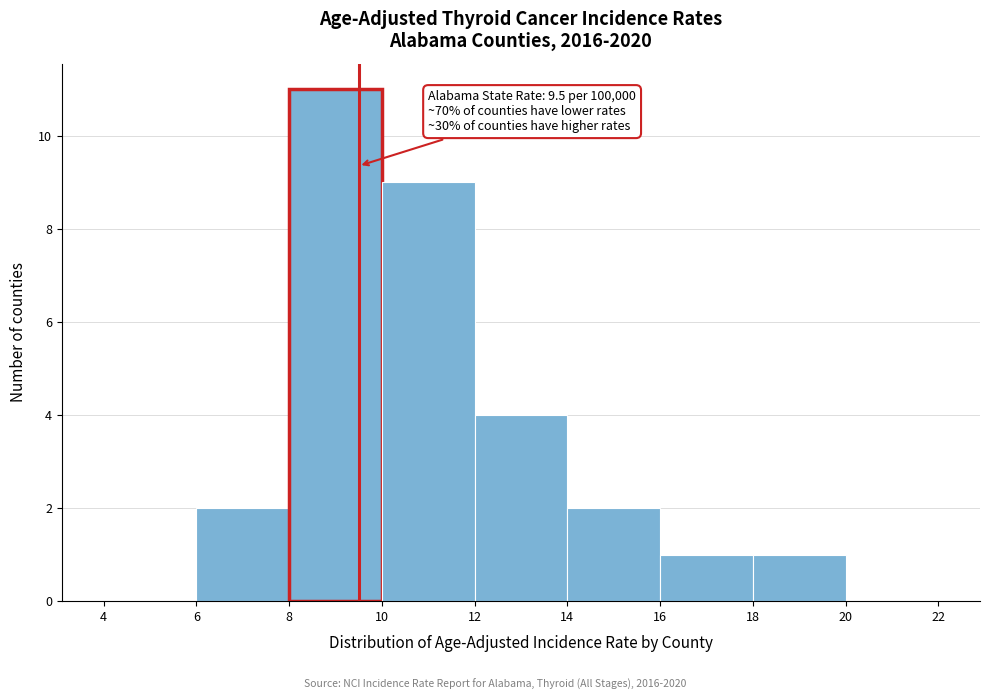

Over which range of the x-axis is the bar tallest?

8 to 10